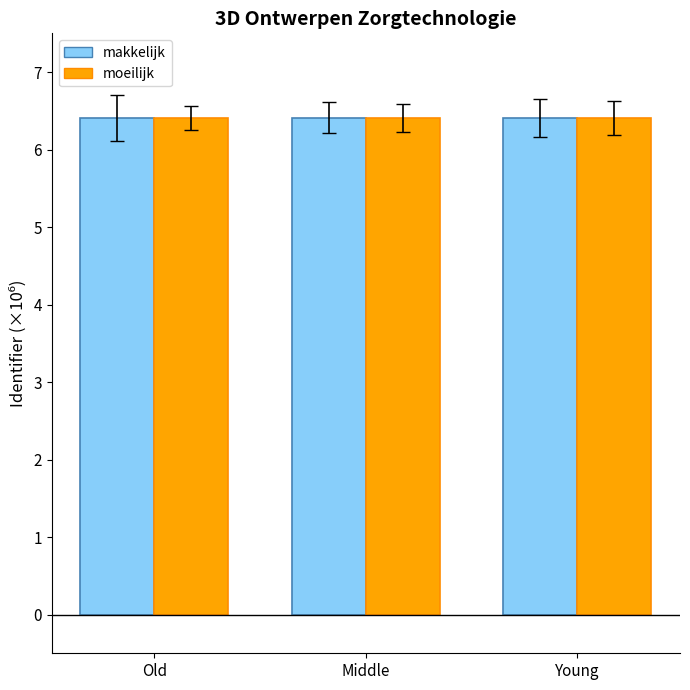

What is the minimum value for moeilijk?

6.4